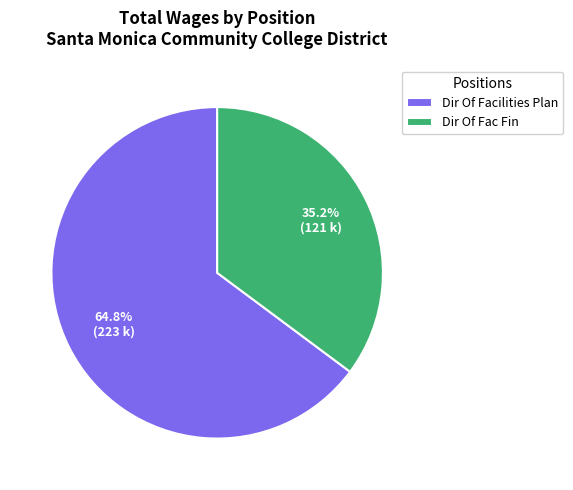

Do Dir Of Fac Fin and Dir Of Facilities Plan together represent more than half of the pie?

Yes